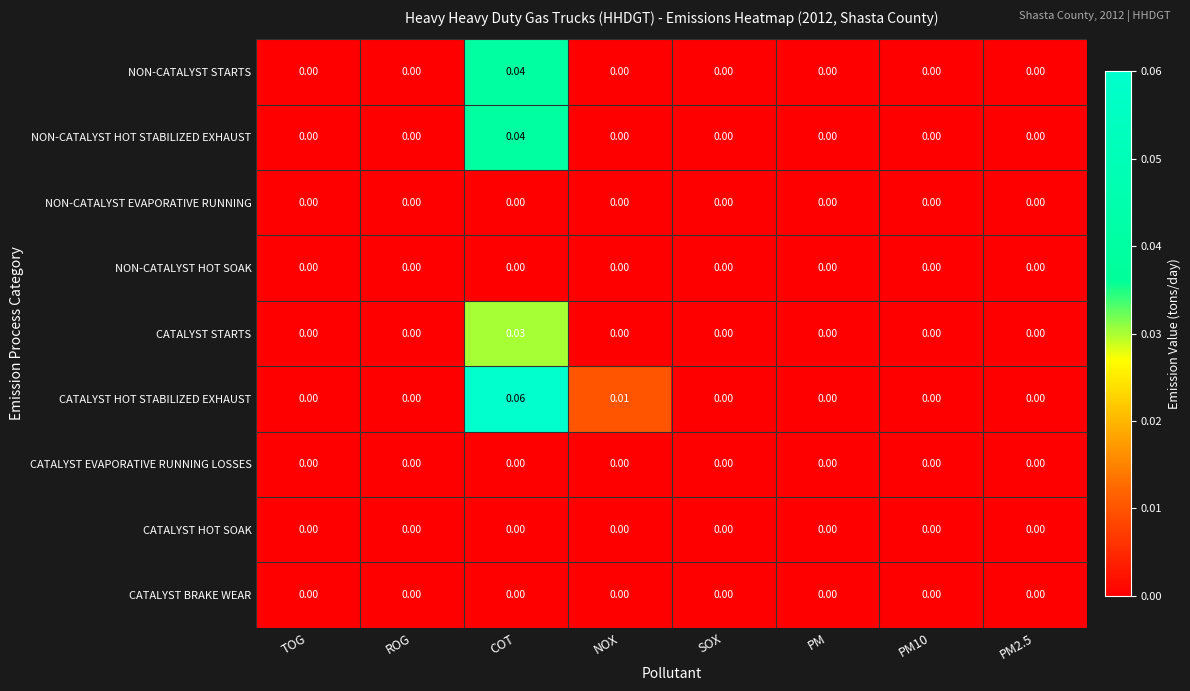

Between COT and PM2.5, which series saw the biggest shift?

CATALYST HOT STABILIZED EXHAUST